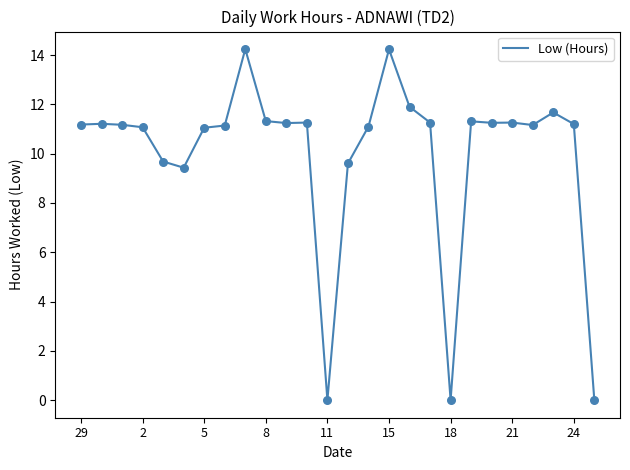

What is the difference between the maximum and minimum values?

14.2